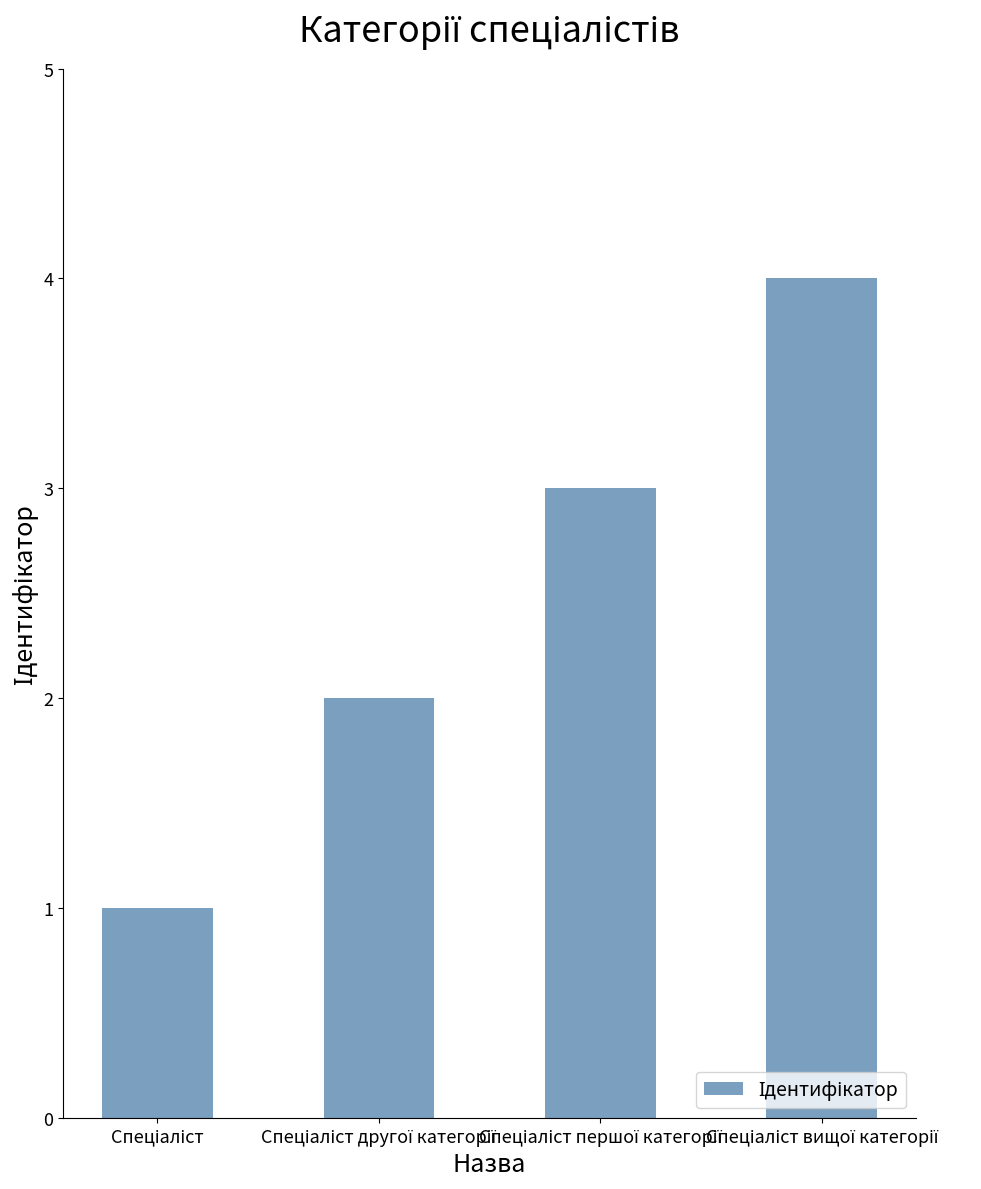

What is the smallest value displayed?

1